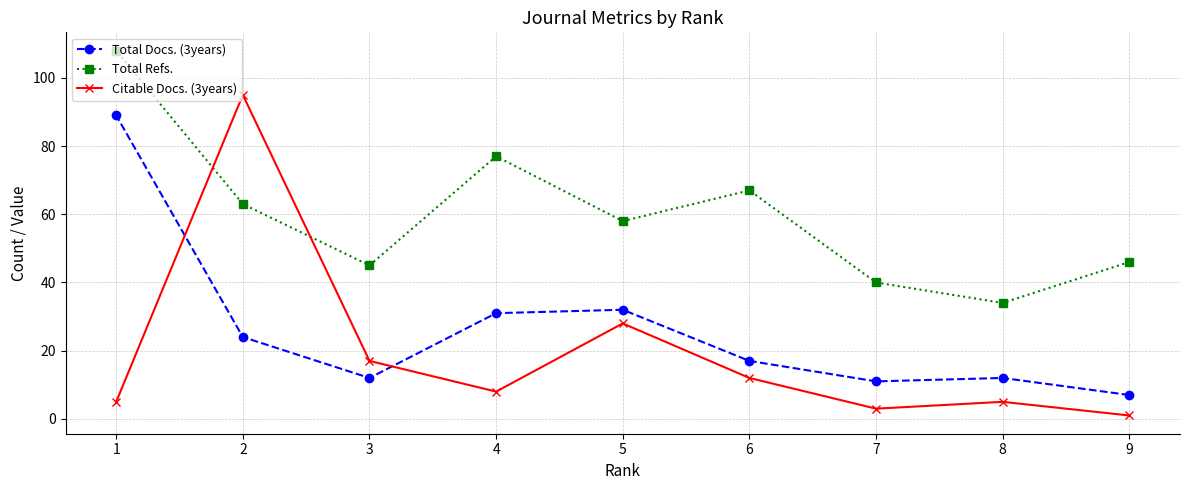

What is the average value of the Citable Docs. (3years) series?

19